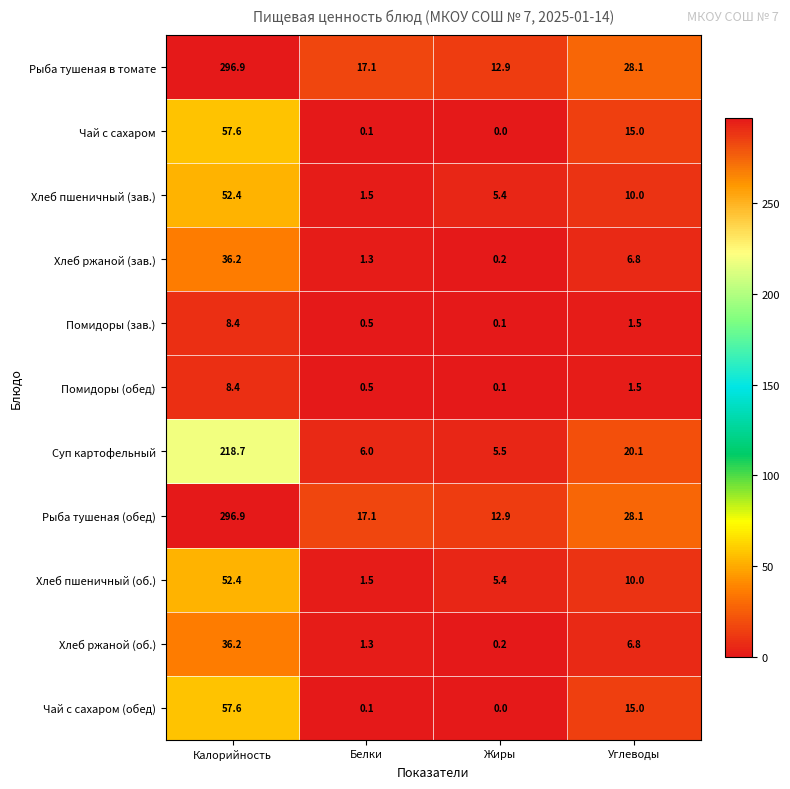

What is the average value of the Помидоры (обед) series?

2.6